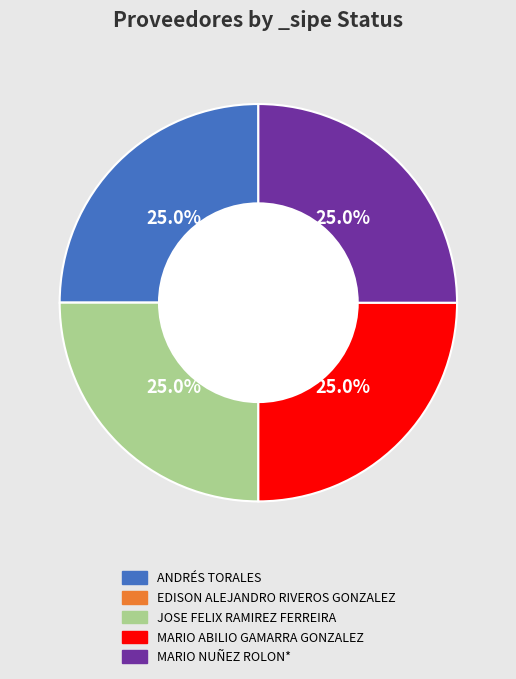

To the nearest percent, what percentage of the pie is JOSE FELIX RAMIREZ FERREIRA?

25%